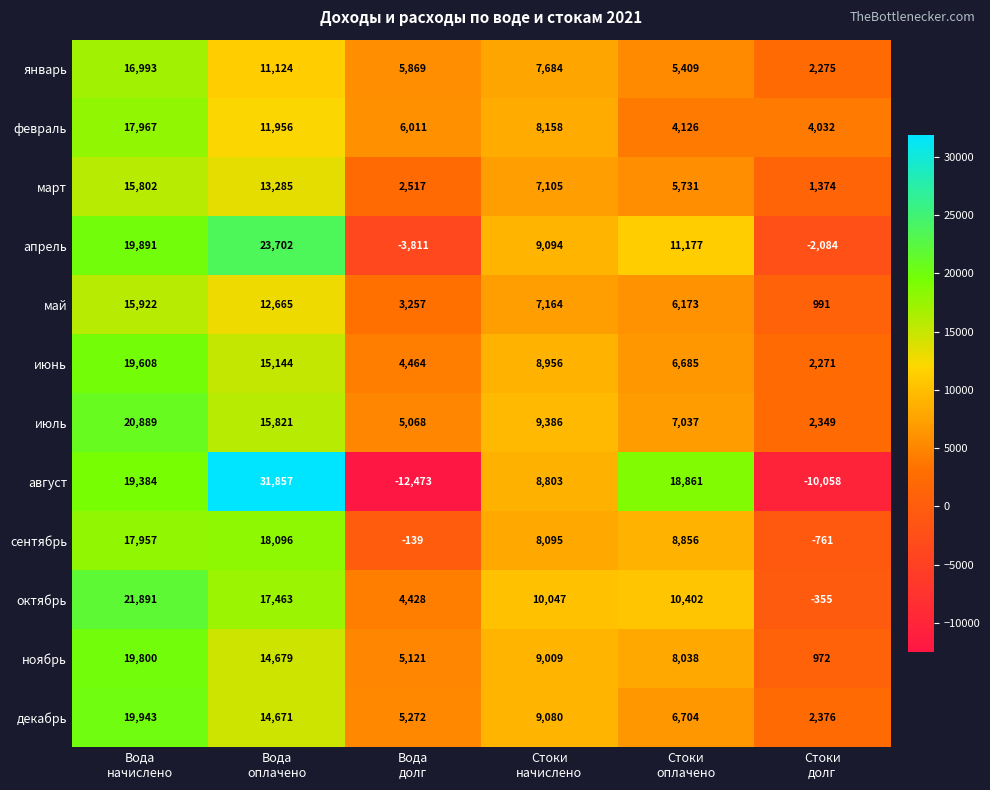

Count the июнь values in the range 4464 to 15144.

4